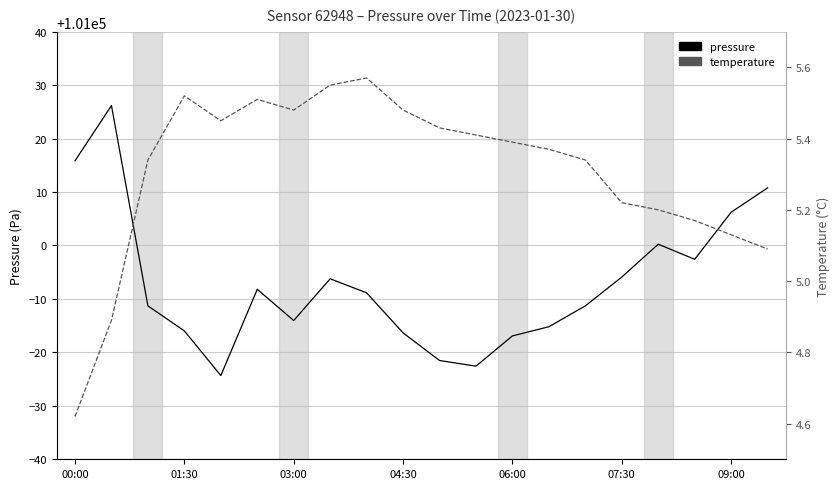

True or false: pressure and temperature cross at least once.

False